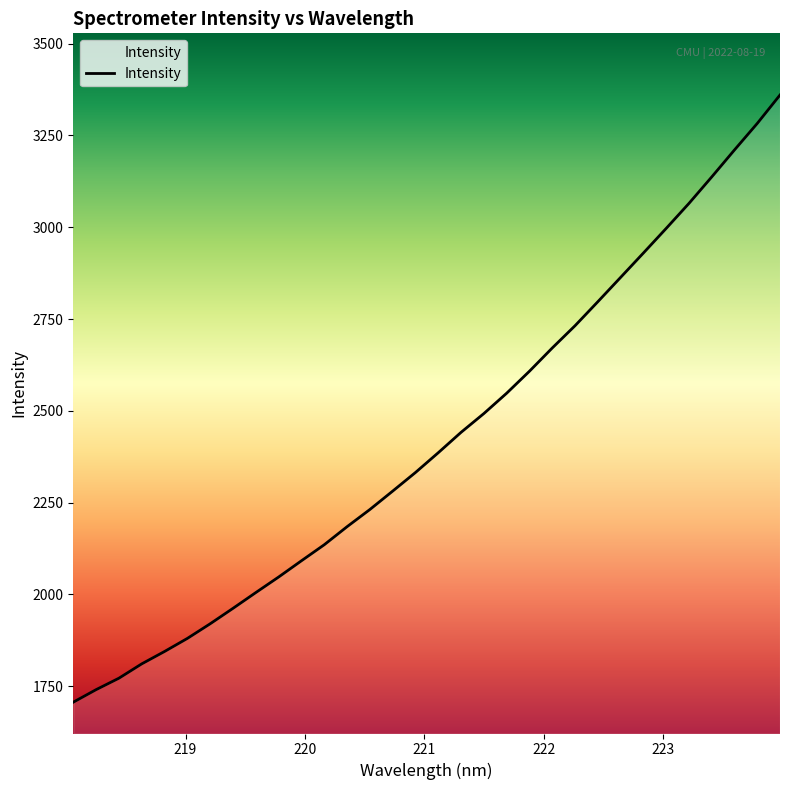

What is the minimum value shown in the chart?

1706.2